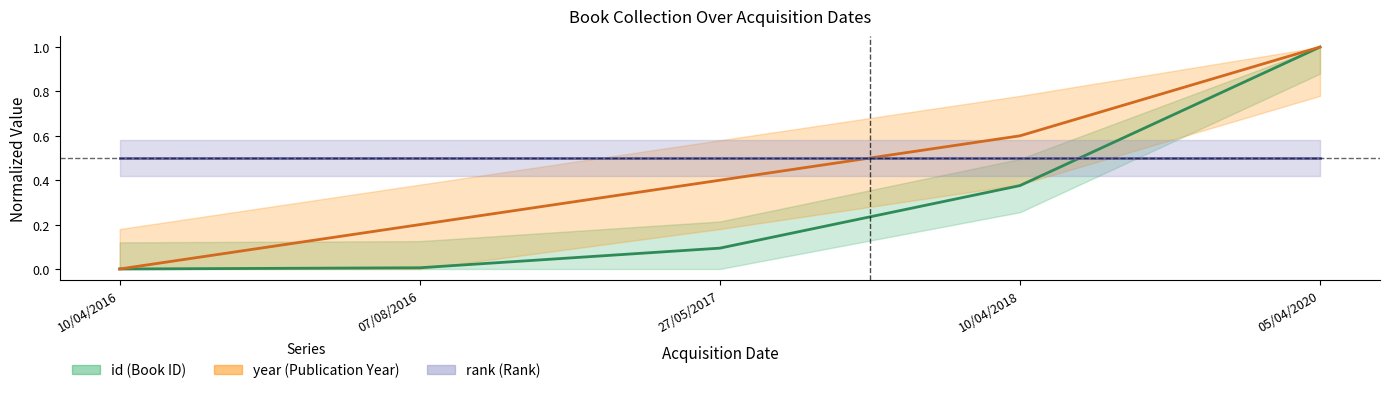

Which series has the largest total across all categories?

year